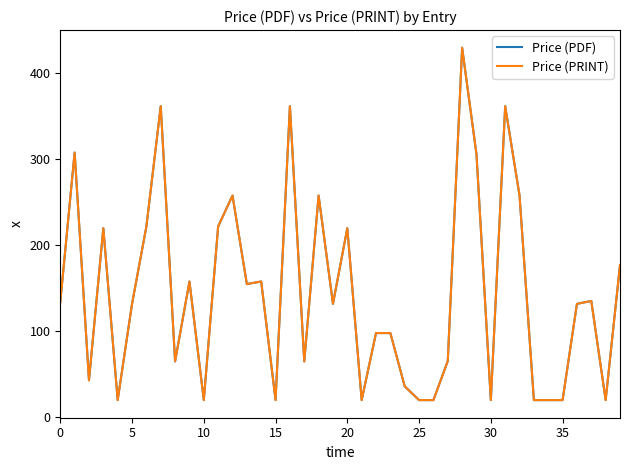

True or false: Price (PDF) and Price (PRINT) intersect in this chart.

False